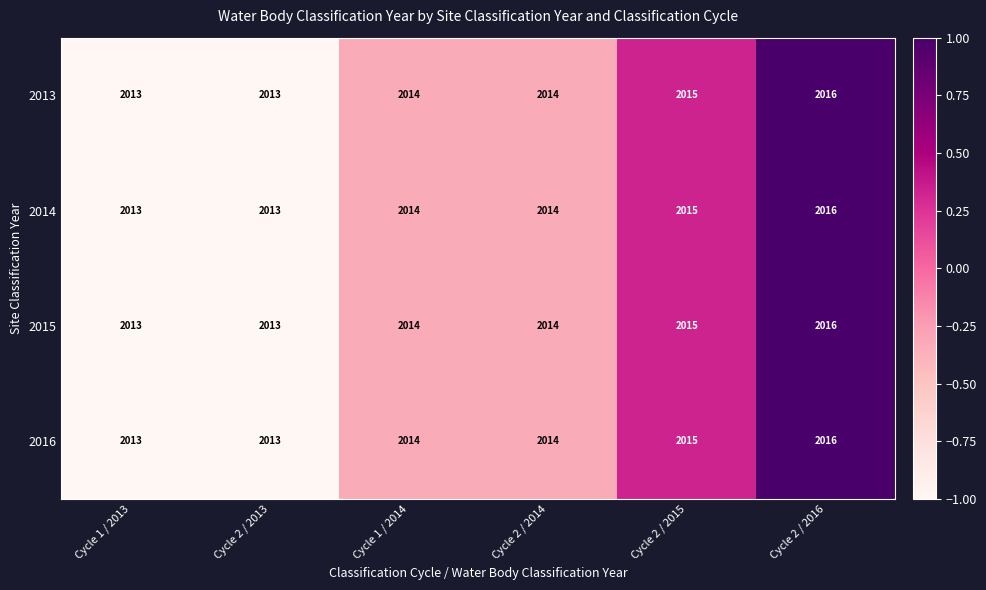

Reading right to left, what are all the values shown in this chart?

2013: Cycle 2 / 2016=2016	Cycle 2 / 2015=2015	Cycle 2 / 2014=2014	Cycle 1 / 2014=2014	Cycle 2 / 2013=2013	Cycle 1 / 2013=2013
2014: Cycle 2 / 2016=2016	Cycle 2 / 2015=2015	Cycle 2 / 2014=2014	Cycle 1 / 2014=2014	Cycle 2 / 2013=2013	Cycle 1 / 2013=2013
2015: Cycle 2 / 2016=2016	Cycle 2 / 2015=2015	Cycle 2 / 2014=2014	Cycle 1 / 2014=2014	Cycle 2 / 2013=2013	Cycle 1 / 2013=2013
2016: Cycle 2 / 2016=2016	Cycle 2 / 2015=2015	Cycle 2 / 2014=2014	Cycle 1 / 2014=2014	Cycle 2 / 2013=2013	Cycle 1 / 2013=2013